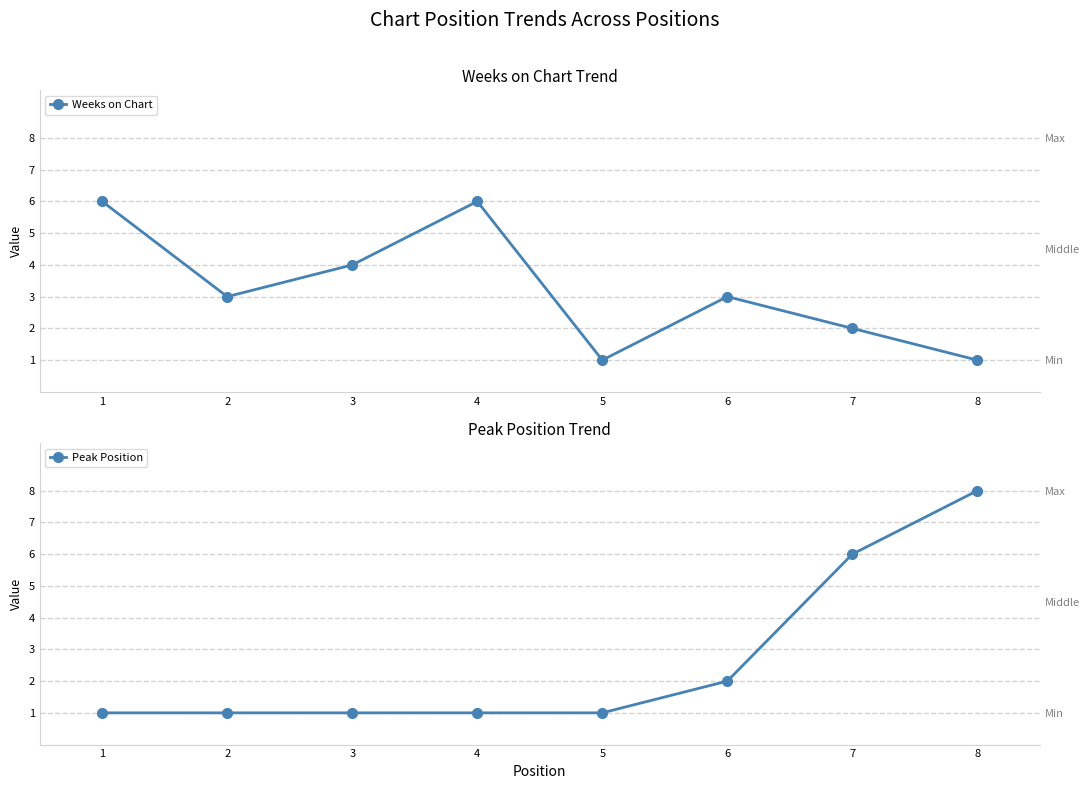

What is the value of the Peak Position point at the 7th from the left?

6